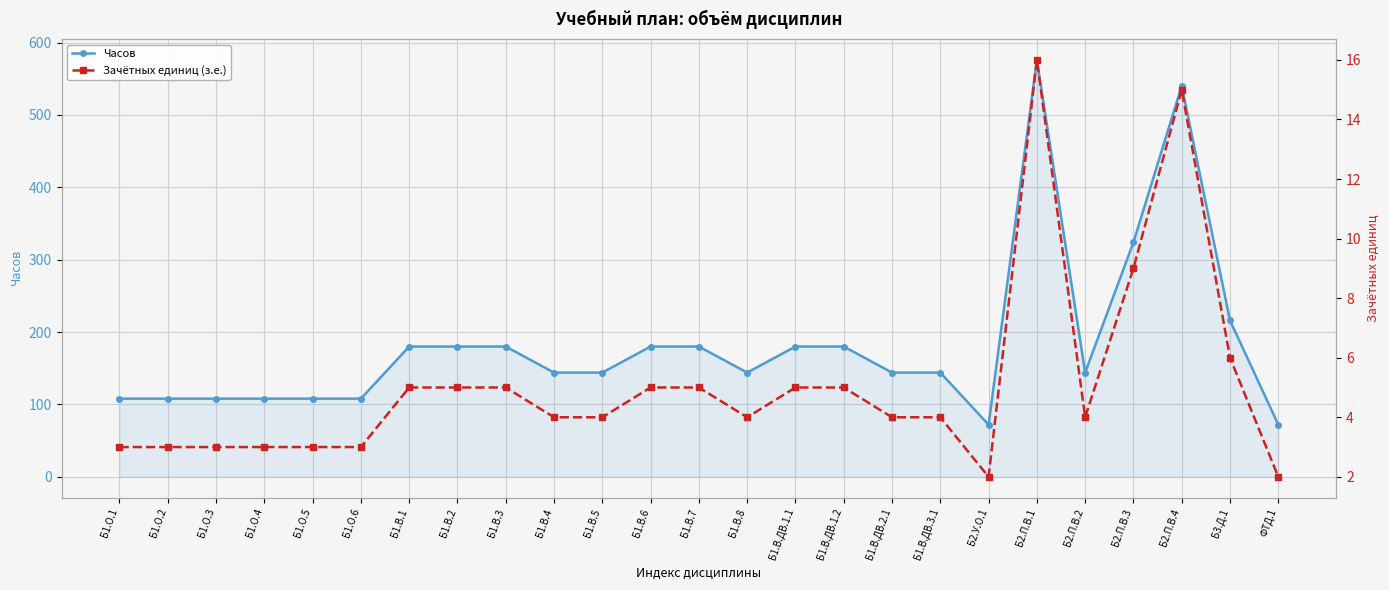

What position from the left is Б1.В.ДВ.3.1?

18